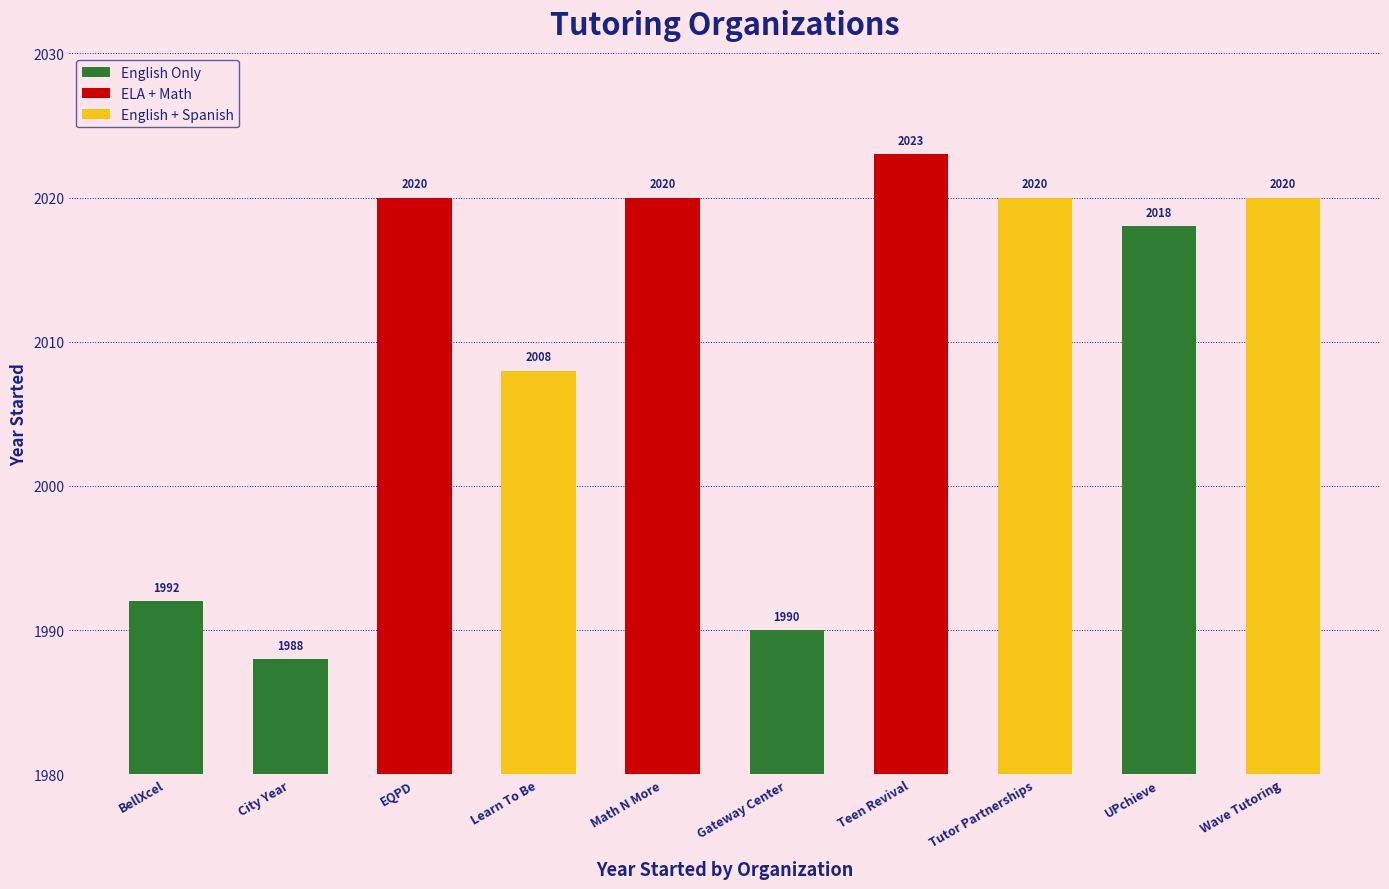

What is the sum of the values at BellXcel and City Year?

3980